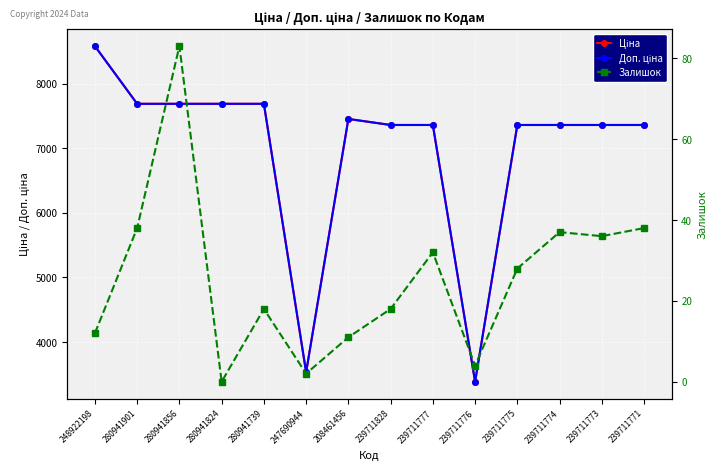

How many interior local peaks does the Ціна series have?

1